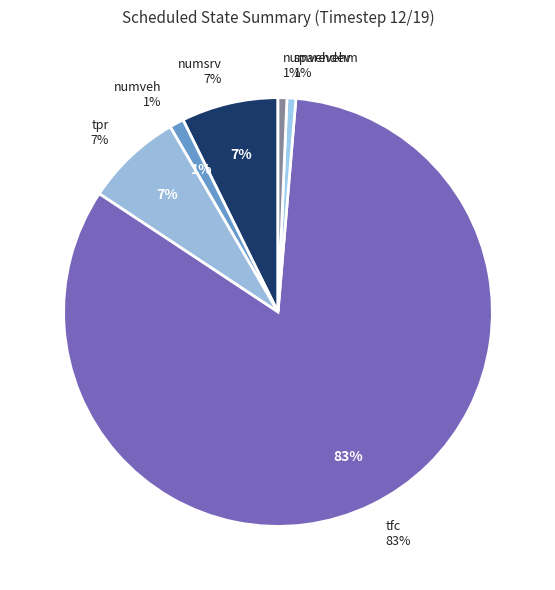

Combined, what portion of the pie is tfc and tpr?

90.3%